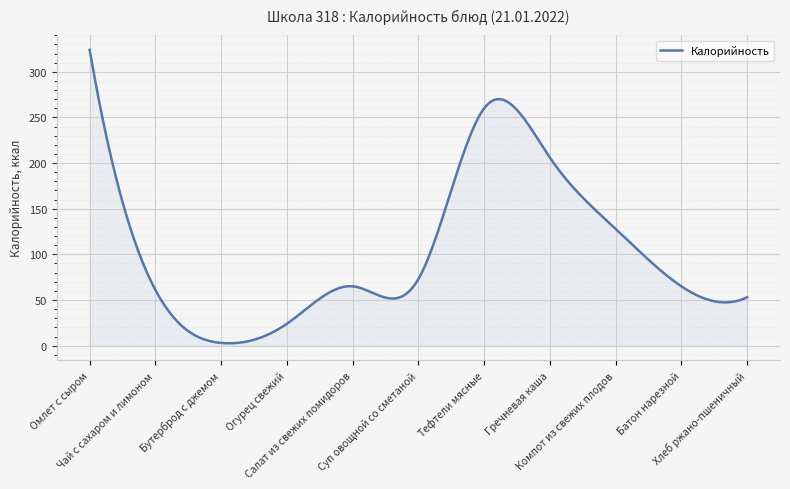

What is the difference between the maximum and minimum values?

321.4